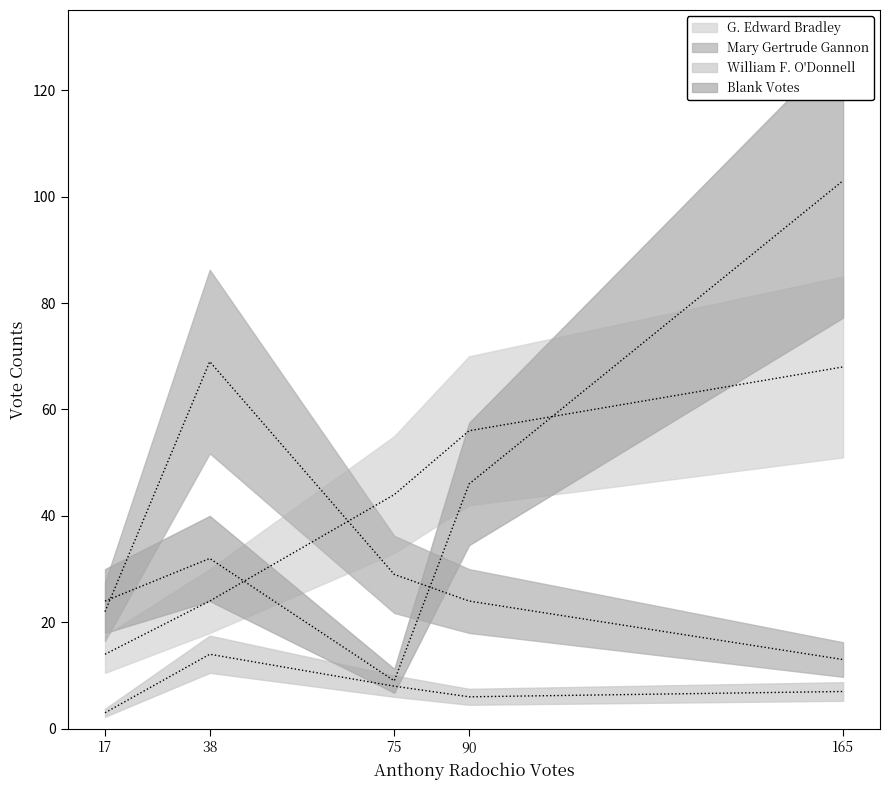

At 17, list the series in order from largest to smallest.

Blank Votes (center), Mary Gertrude Gannon (center), G. Edward Bradley (center), William F. O'Donnell (center)